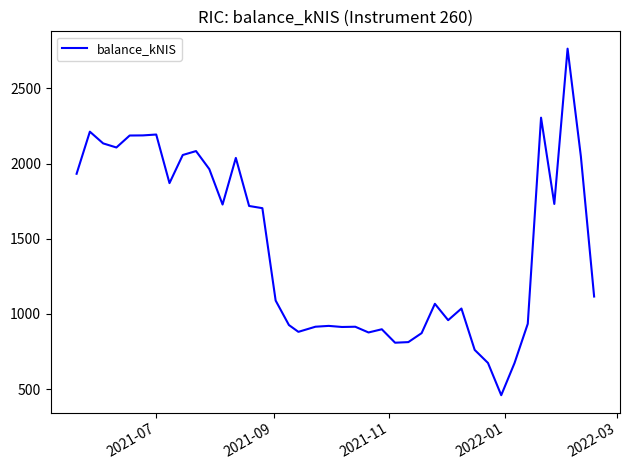

What is the difference between the maximum and minimum values?

2305.2